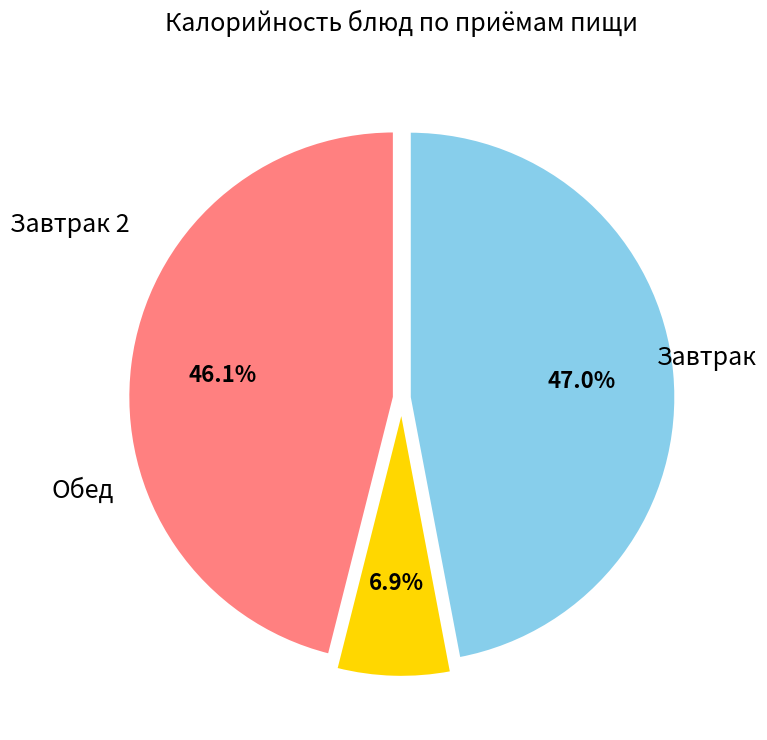

To the nearest percent, what is the difference between the largest and smallest slice percentages?

40%